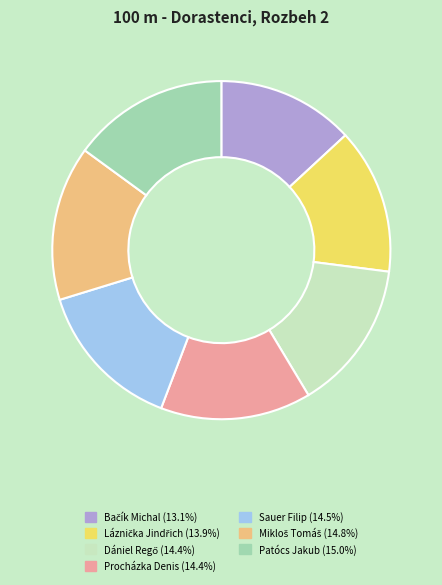

Approximately how many times larger is the value at Procházka Denis (14.4%) compared to Sauer Filip (14.5%)?

1.0